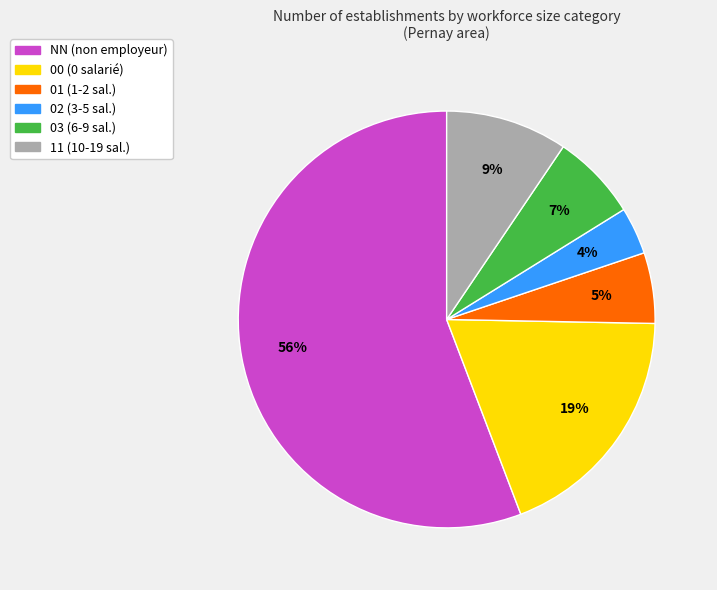

Rank the categories by value from lowest to highest.

02, 01, 03, 11, 00, NN